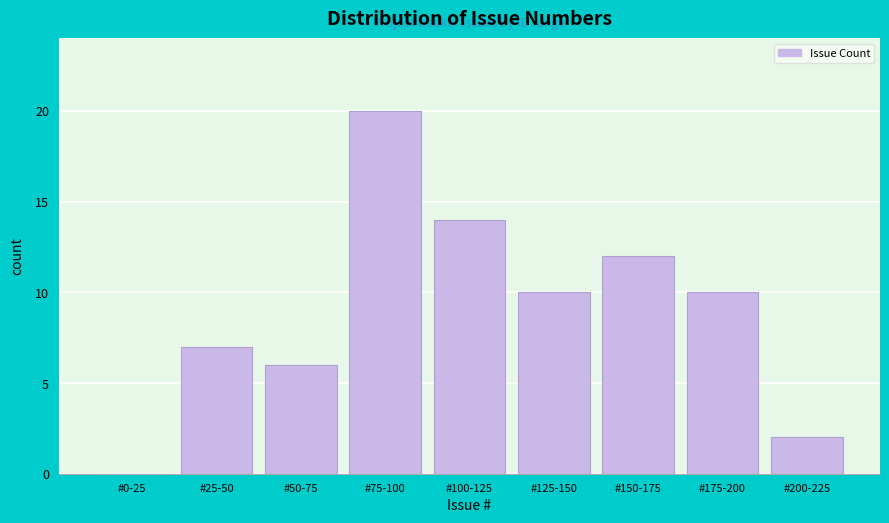

Reading left to right, what are all the values shown in this chart?

#0-25=0	#25-50=7	#50-75=6	#75-100=20	#100-125=14	#125-150=10	#150-175=12	#175-200=10	#200-225=2